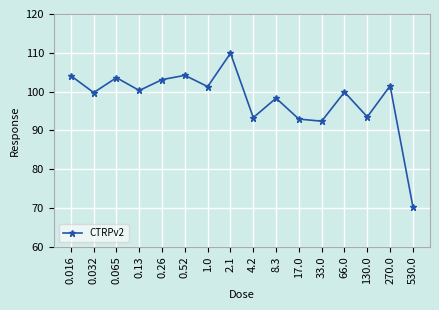

What is the maximum value shown in the chart?

109.9